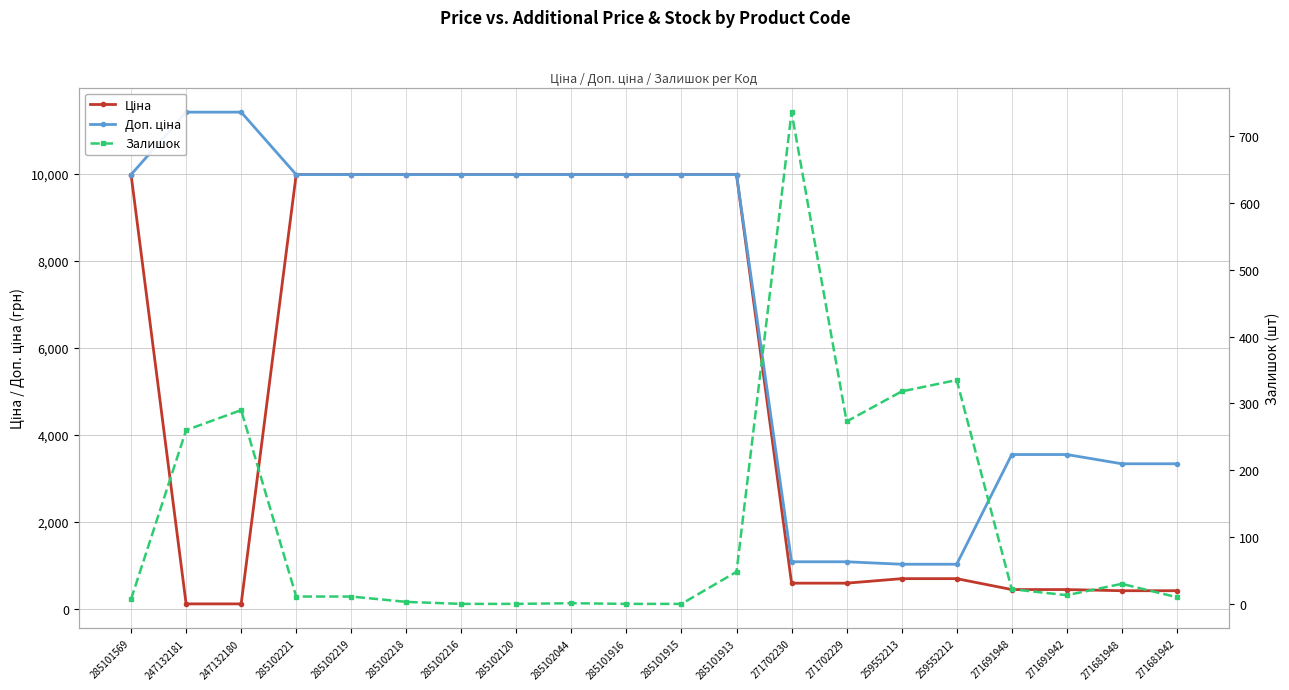

Does the chart display data point markers on the line(s)?

Yes